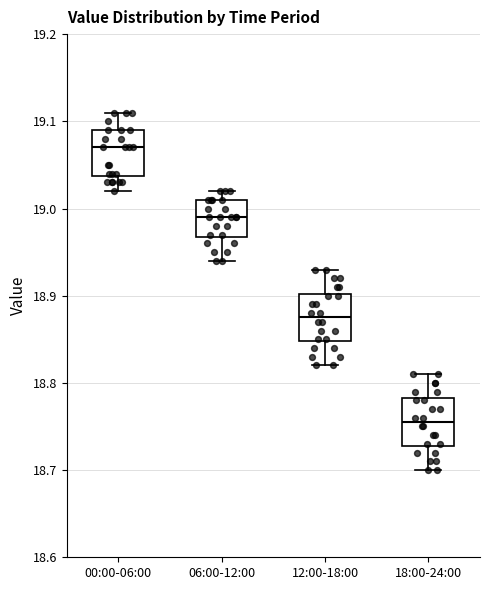

Reading left to right, transcribe this box plot: for each box, give where its median line is, the range the box spans, and where its two whiskers end, as read against the y-axis. The values are not printed on the chart, so give them approximately, as read against the axis.

00:00-06:00: median 19.07, box 19.04 to 19.09, whiskers 19.02 to 19.11
06:00-12:00: median 18.99, box 18.97 to 19.01, whiskers 18.94 to 19.02
12:00-18:00: median 18.88, box 18.85 to 18.90, whiskers 18.82 to 18.93
18:00-24:00: median 18.76, box 18.73 to 18.78, whiskers 18.70 to 18.81